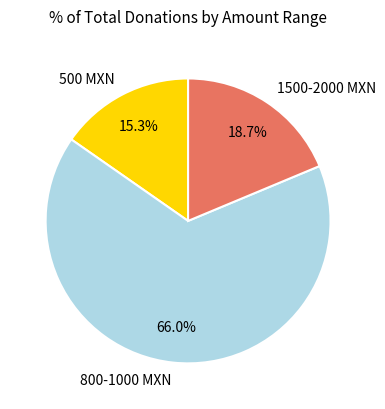

Which category has the biggest portion of the pie?

800-1000 MXN